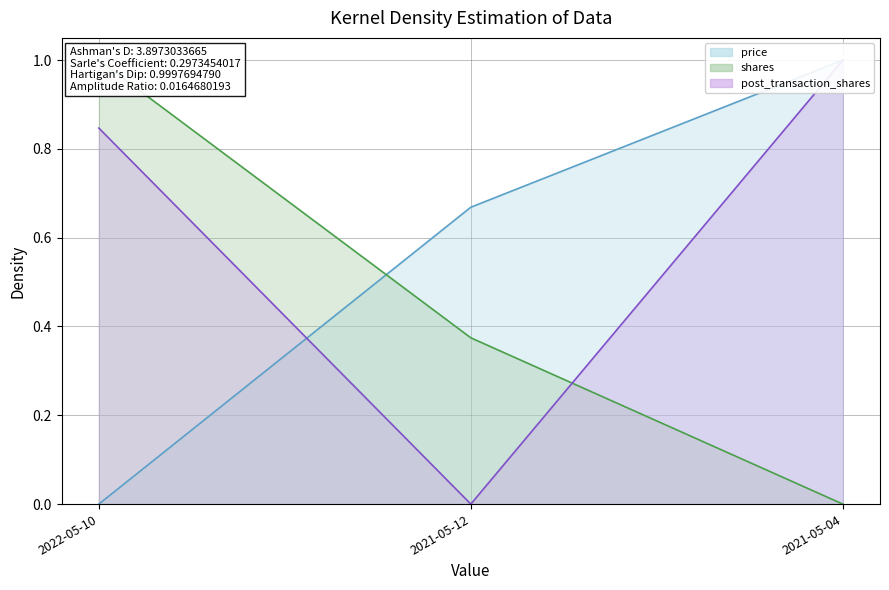

List the labels in order of price value, smallest first.

2022-05-10, 2021-05-12, 2021-05-04